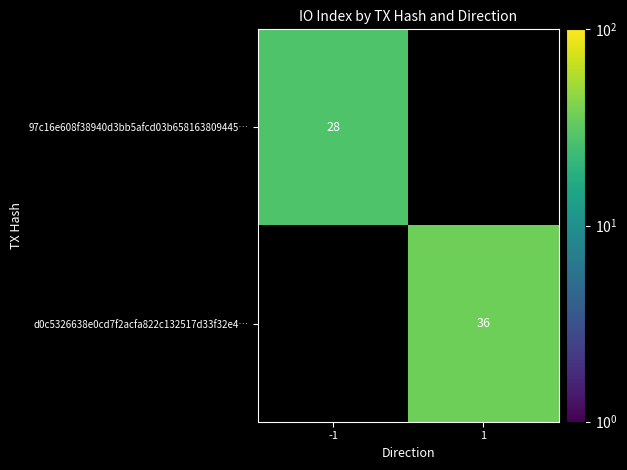

True or false: d0c5326638e0cd7f2acfa822c132517d33f32e4… has a value of 25 at 1.

False